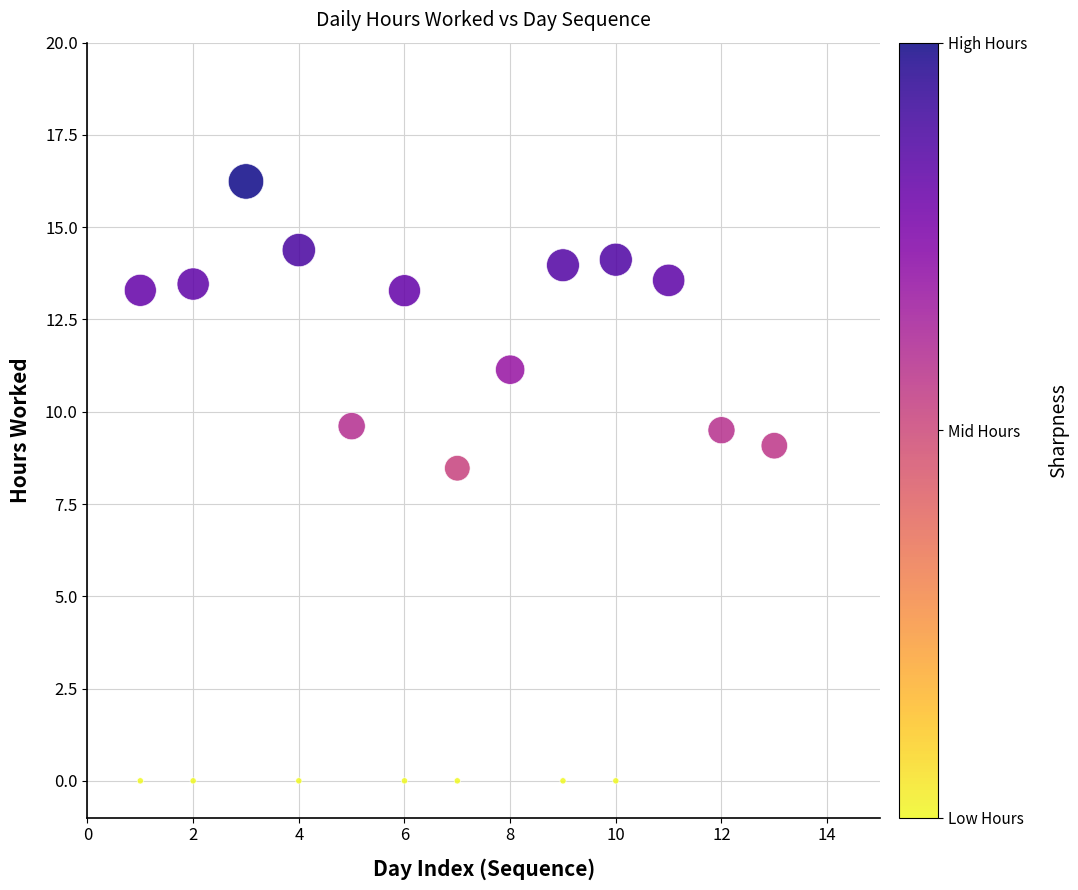

What Y value in the scatter plot is closest to 8?

8.5